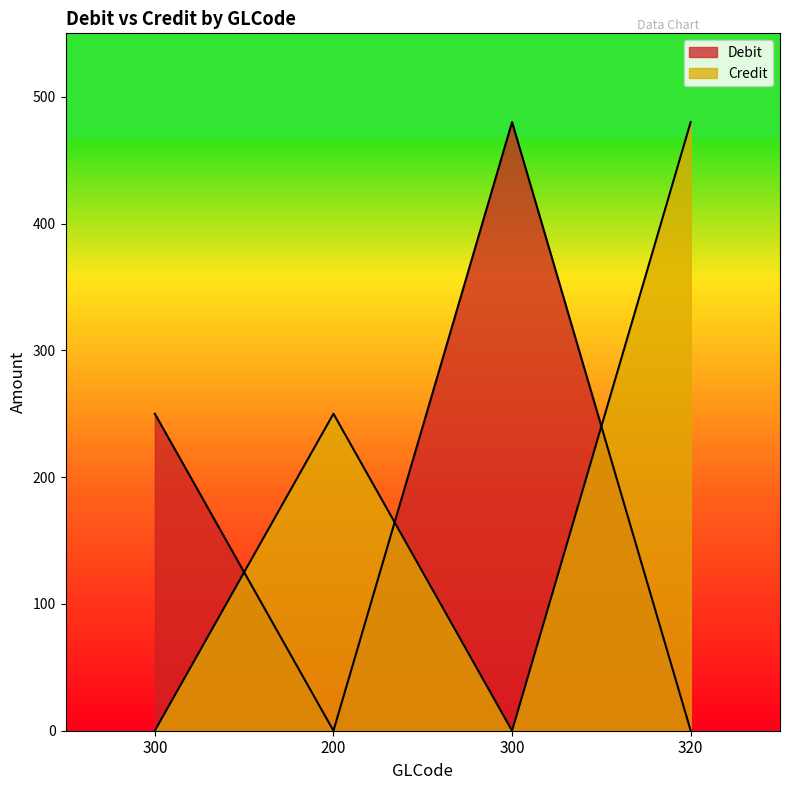

Rank the series at 200 from highest to lowest value.

Credit, Debit